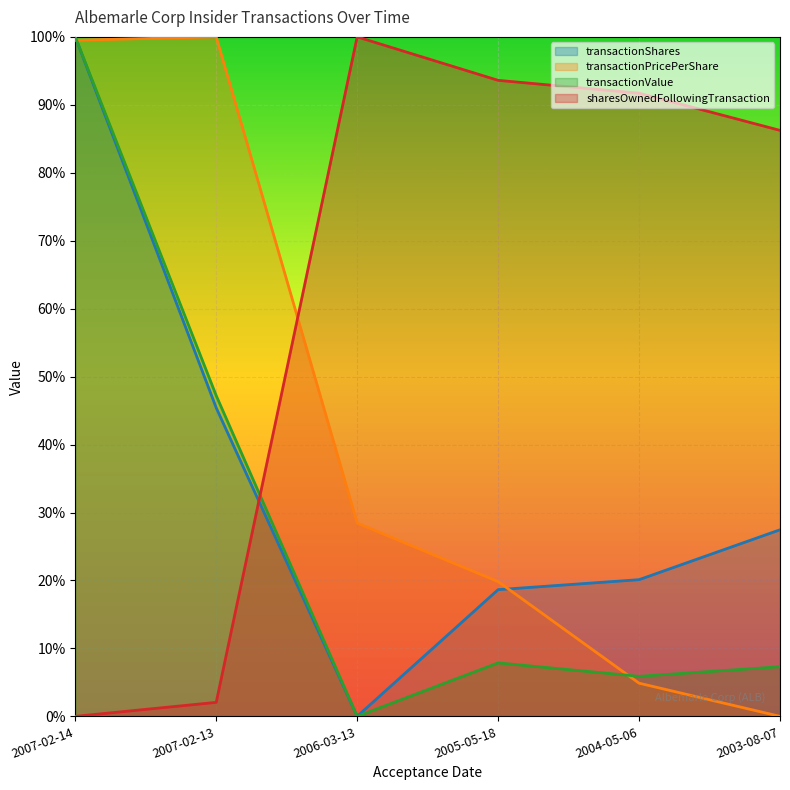

The sharesOwnedFollowingTransaction series shows 0.9 at 2005-05-18. True or false?

True